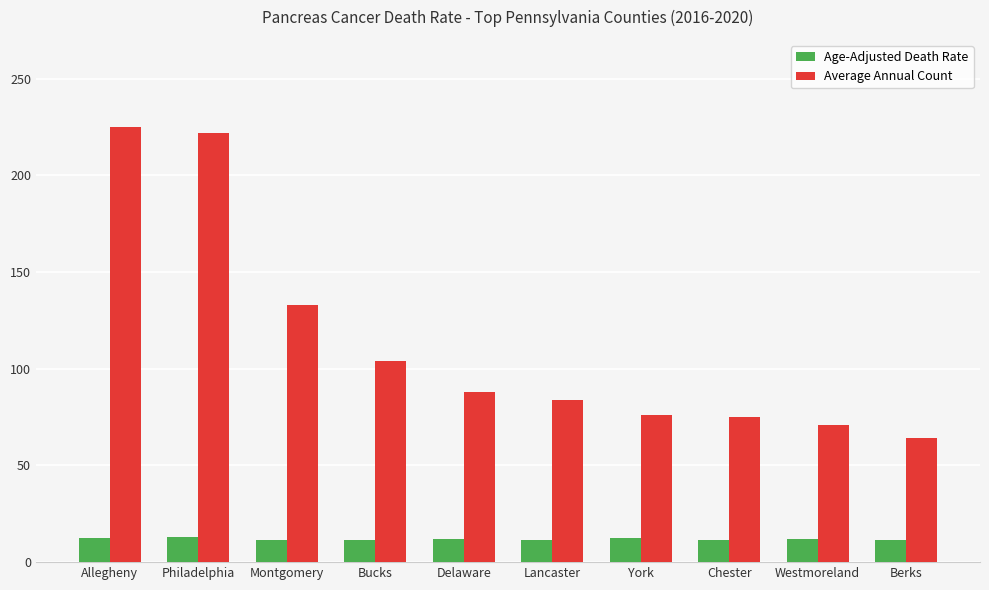

What is the minimum value shown in the chart?

11.2